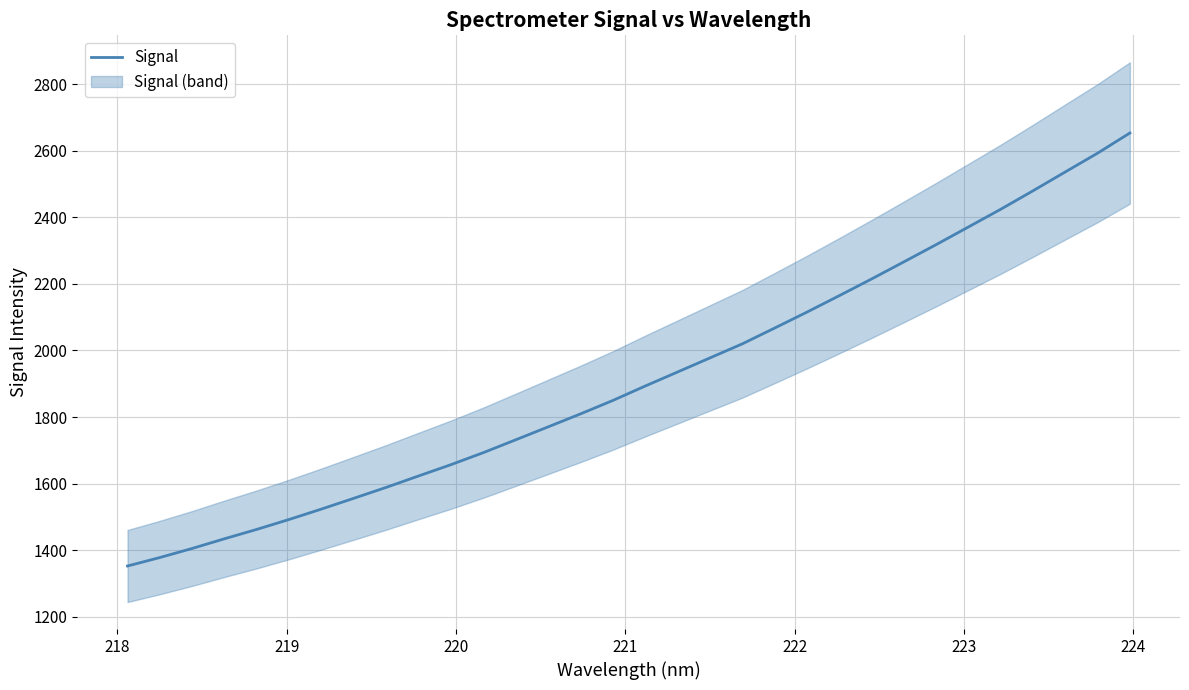

Does the chart display data point markers on the line(s)?

No